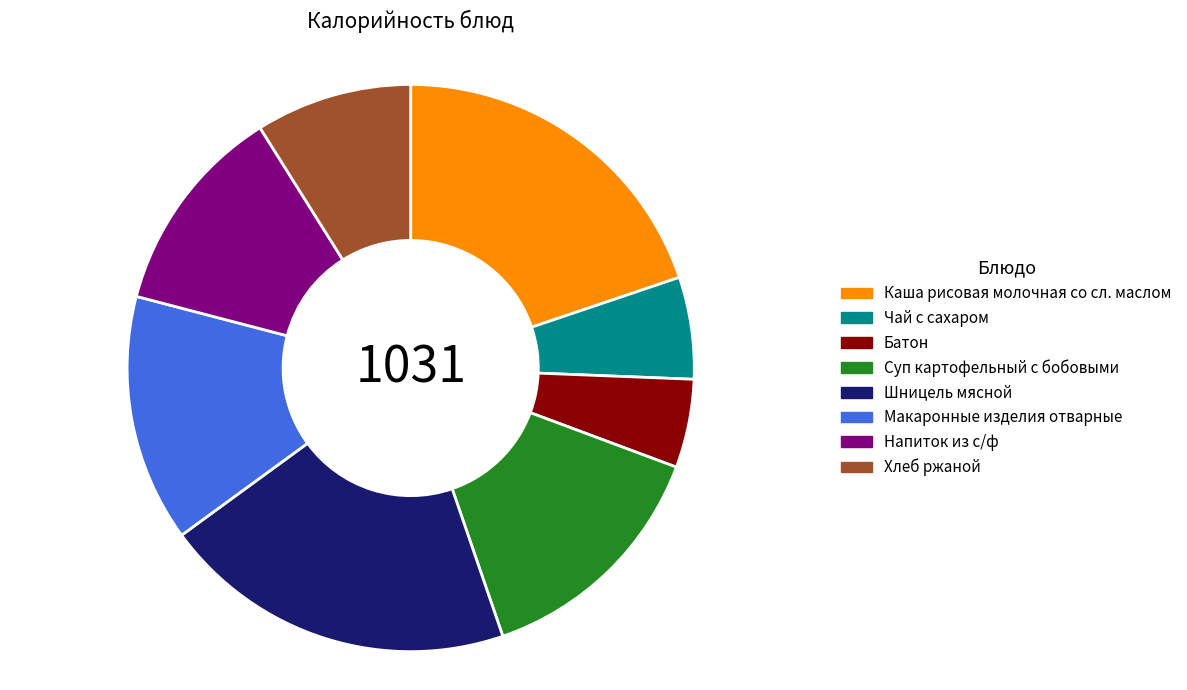

Is there a majority slice in this chart?

No